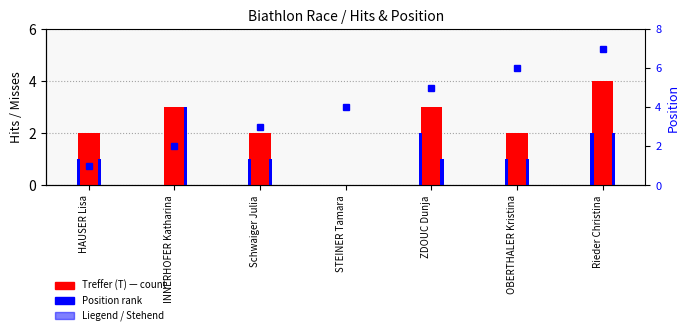

What is the total value across all series at ZDOUC Dunja?

11